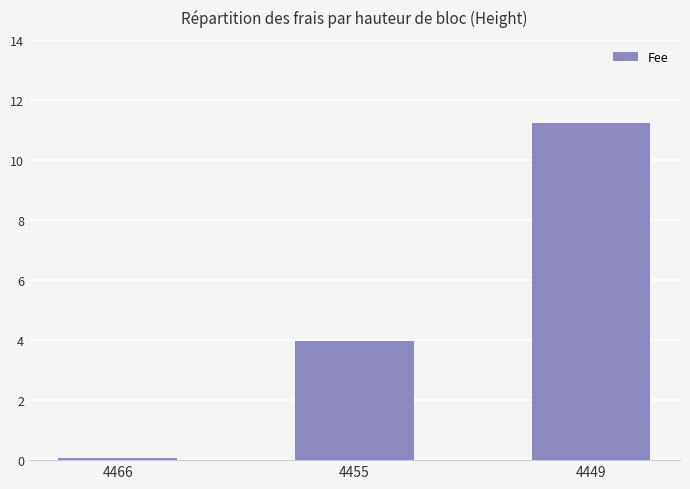

What is the change in value from 4466 to 4455?

+3.9